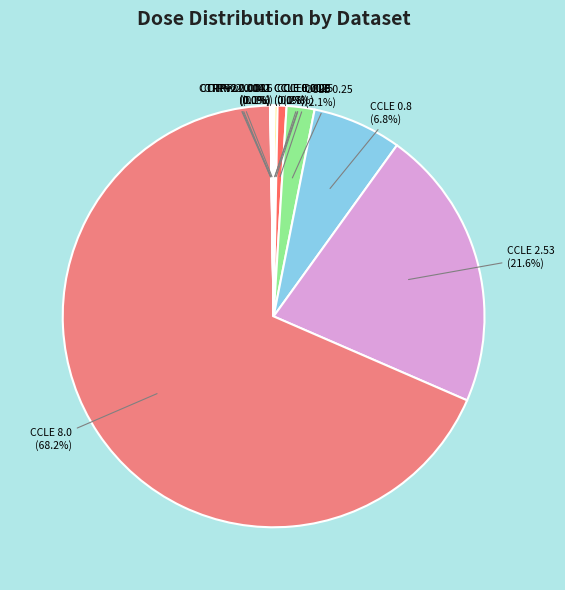

Rank the categories by value from highest to lowest.

CCLE 8.0, CCLE 2.53, CCLE 0.8, CCLE 0.25, CCLE 0.08, CCLE 0.025, CTRPv2 0.016, CTRPv2 0.0081, CCLE 0.008, CTRPv2 0.0041, CCLE 0.0025, CTRPv2 0.002